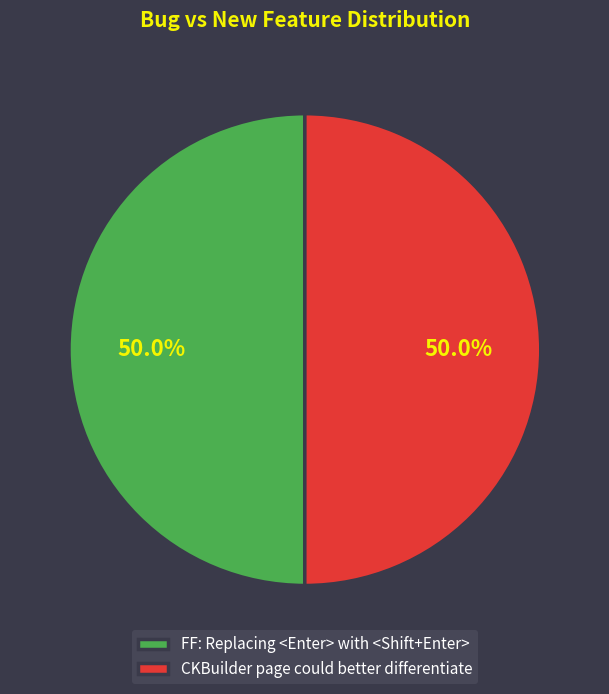

To the nearest percent, what portion does FF: Replacing <Enter> with <Shift+Enter> represent?

50%